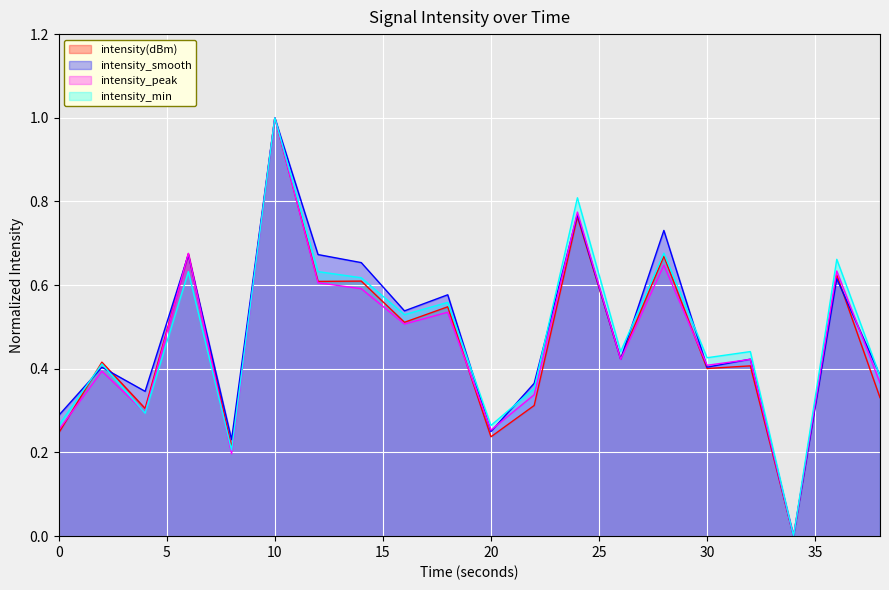

At which category does intensity_smooth reach its first local valley?

4